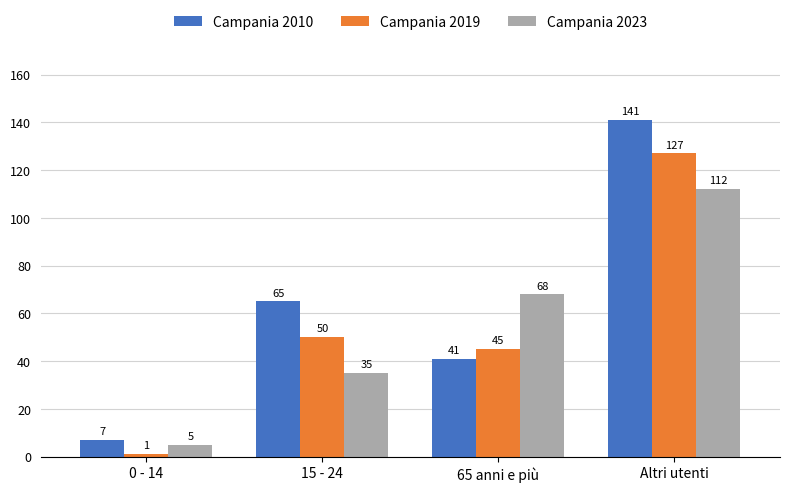

What are all the series names shown in the legend?

Campania 2010, Campania 2019, Campania 2023